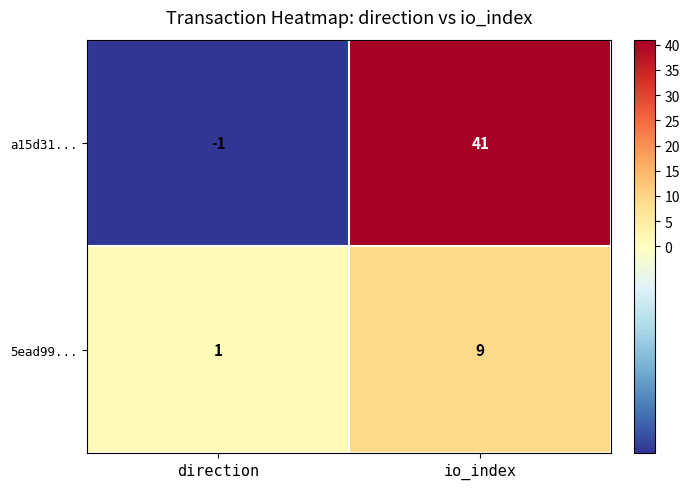

At which label does a15d31... reach its peak?

io_index